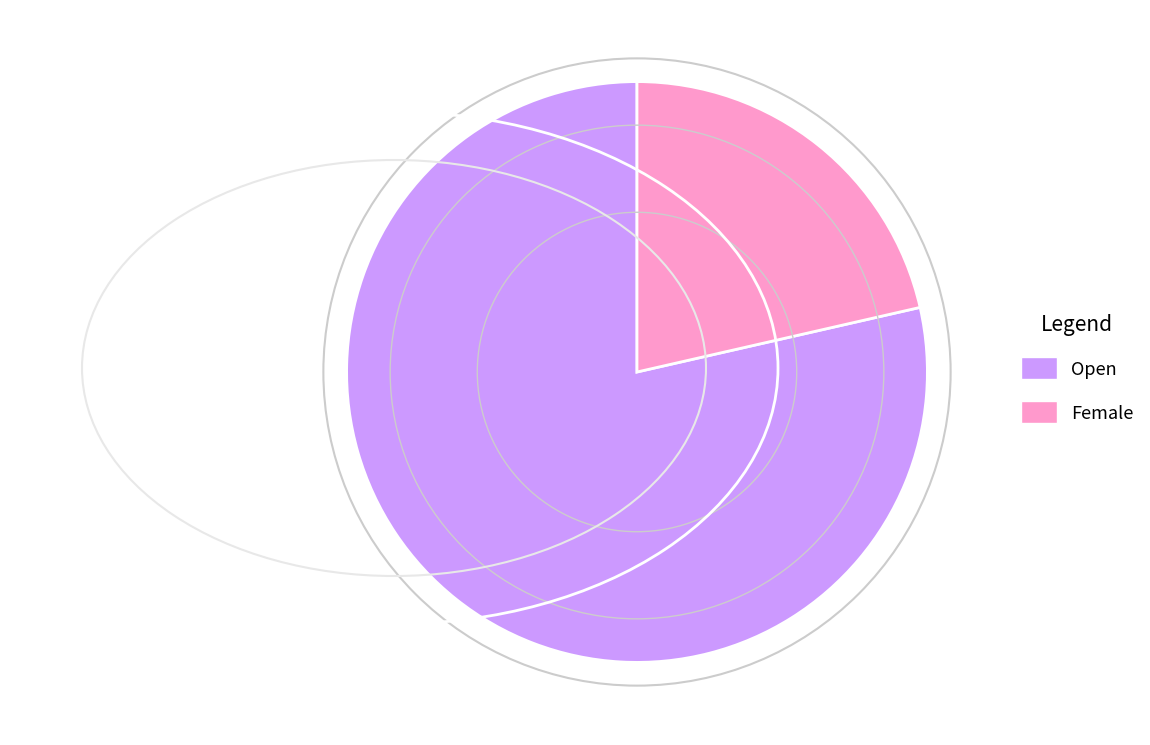

Is the sum of Open and Female greater than half?

Yes